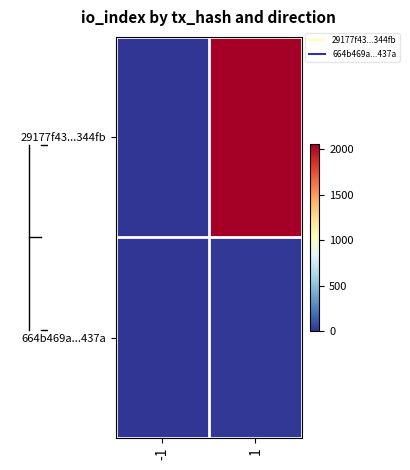

Which has a higher value, -1 or 1?

1